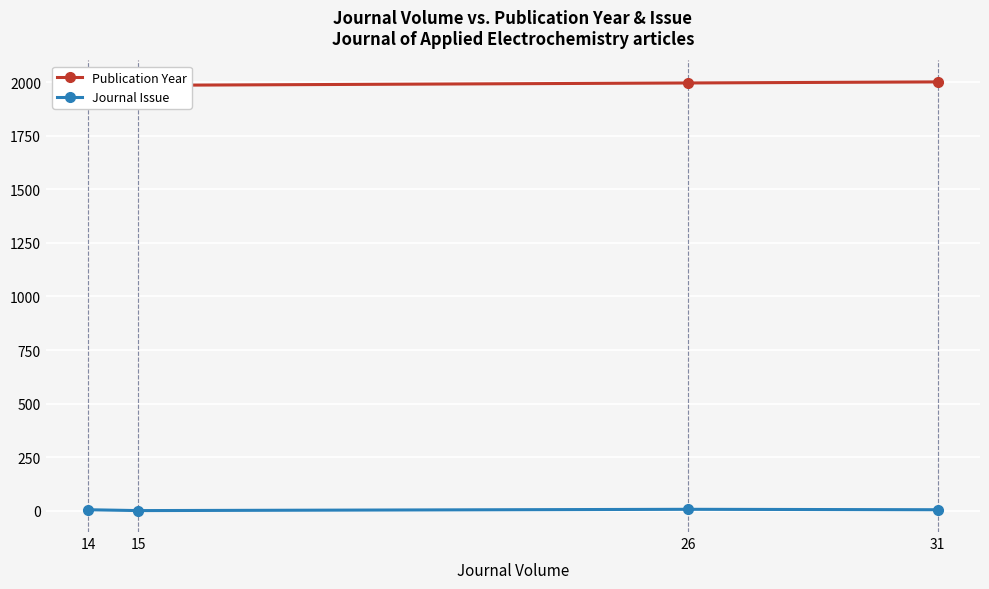

List the series in order of their peak value, highest first.

Publication Year, Journal Issue